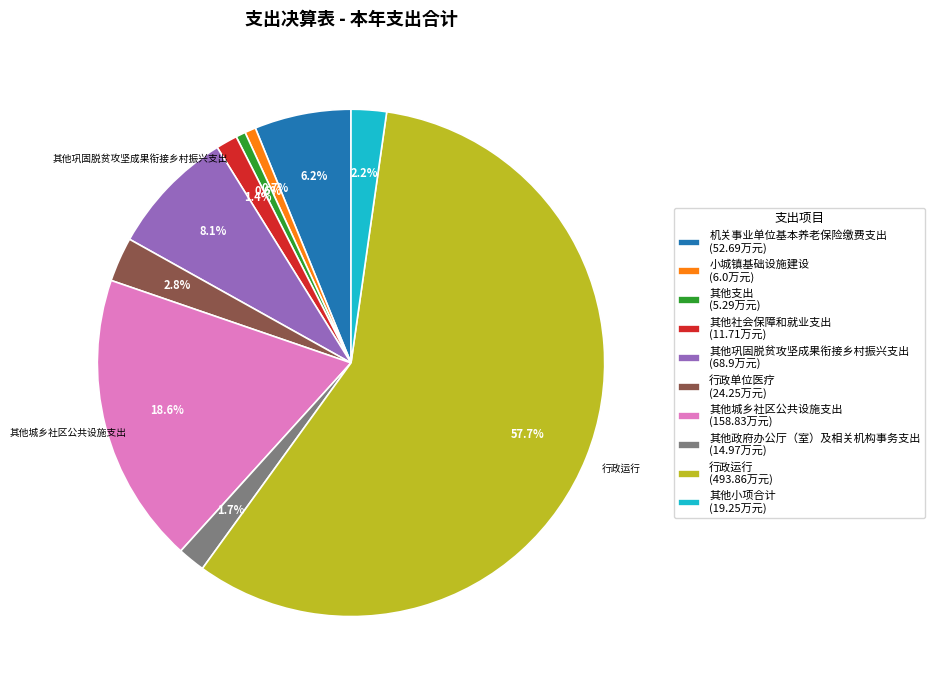

Which category accounts for the majority?

行政运行 (493.86万元)